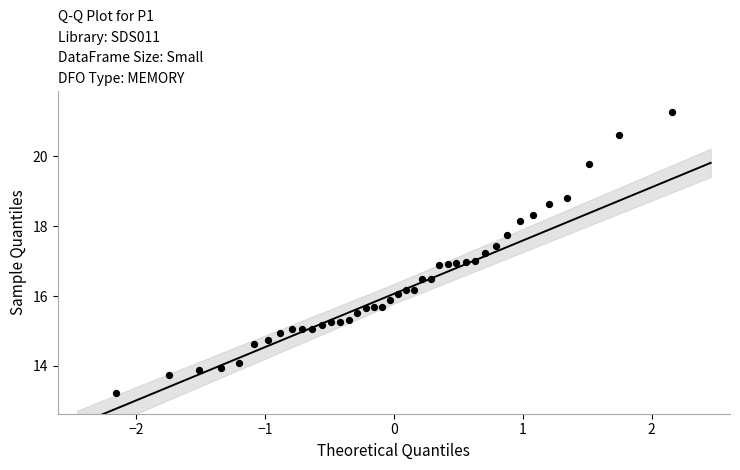

What is the range of X values (max minus min)?

4.3